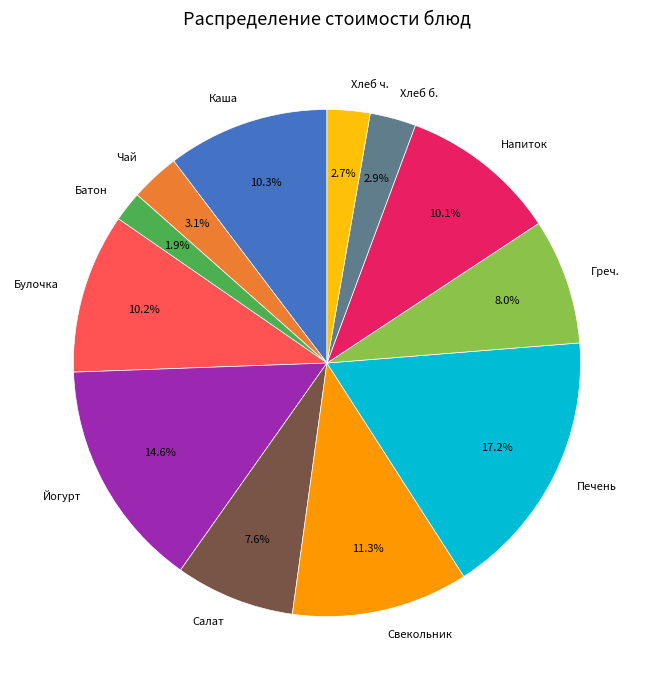

Is there any slice that represents more than half of the pie?

No